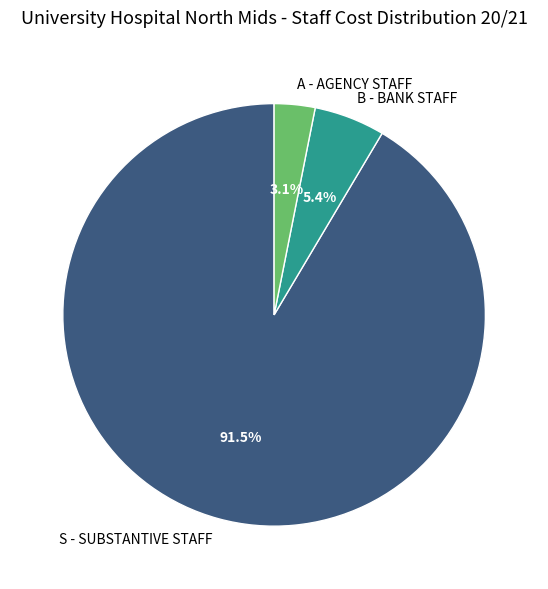

What is the largest slice in the pie chart?

S - SUBSTANTIVE STAFF